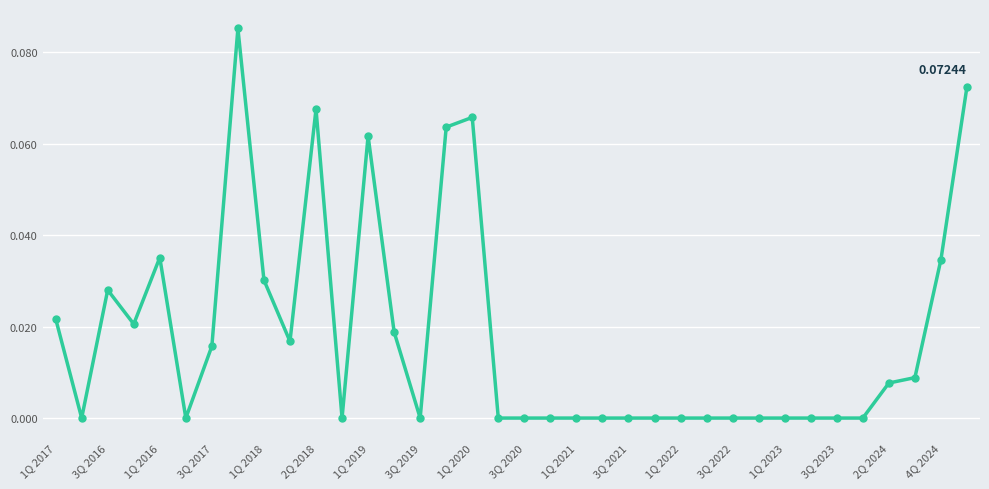

What is the sum of all values?

0.7